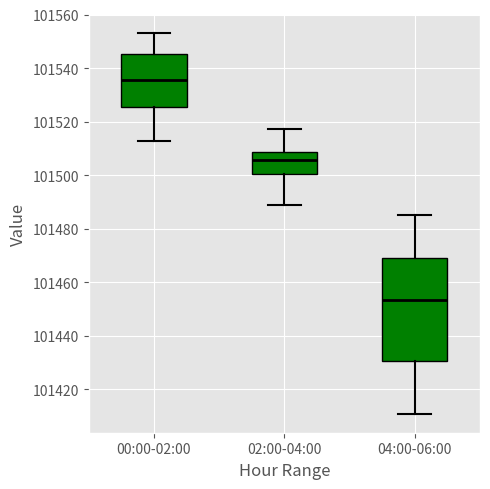

Which box is the tallest, from its lower edge to its upper edge?

04:00-06:00